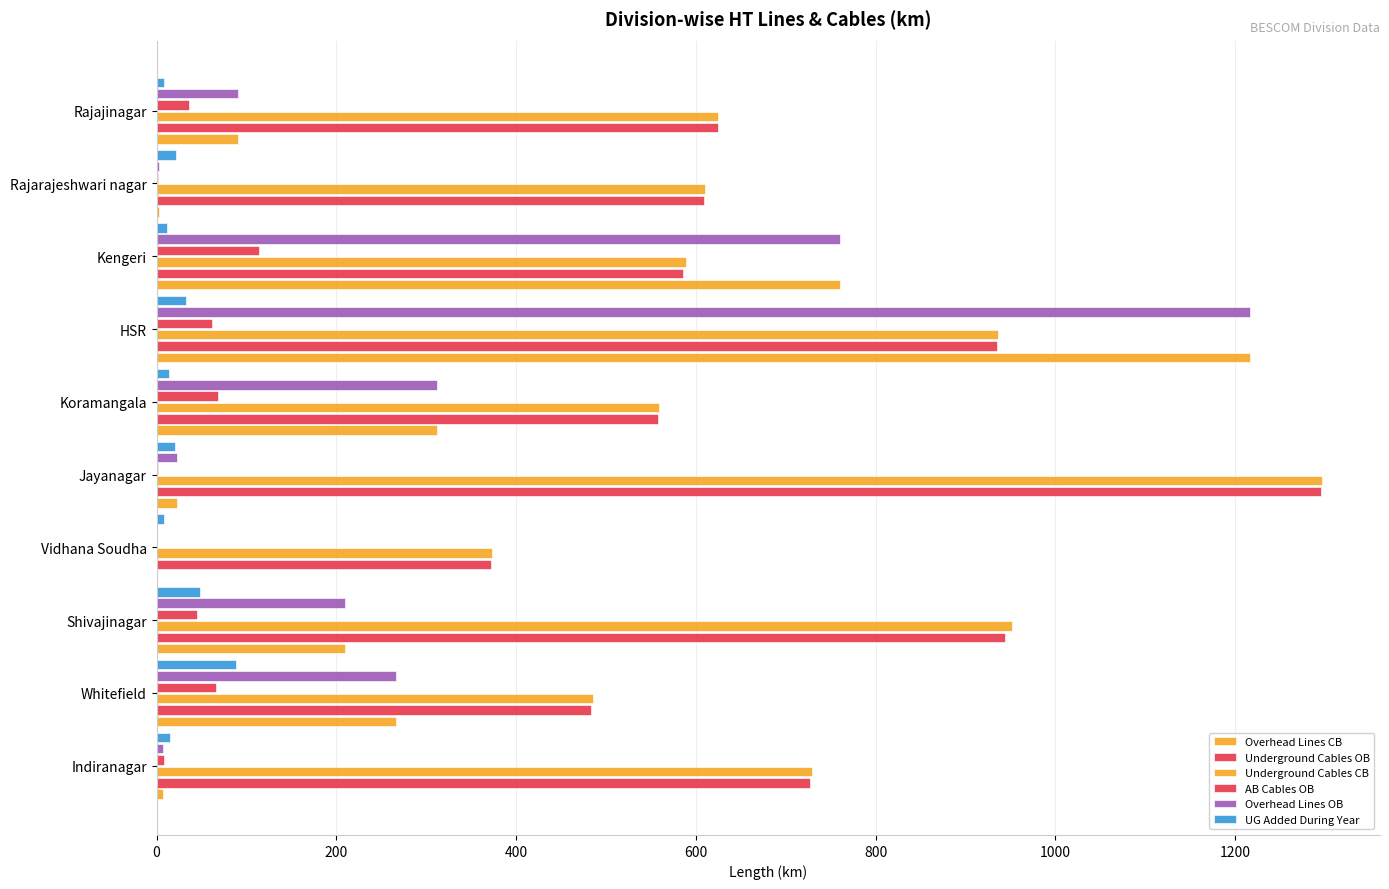

How many data points does each series have?

10